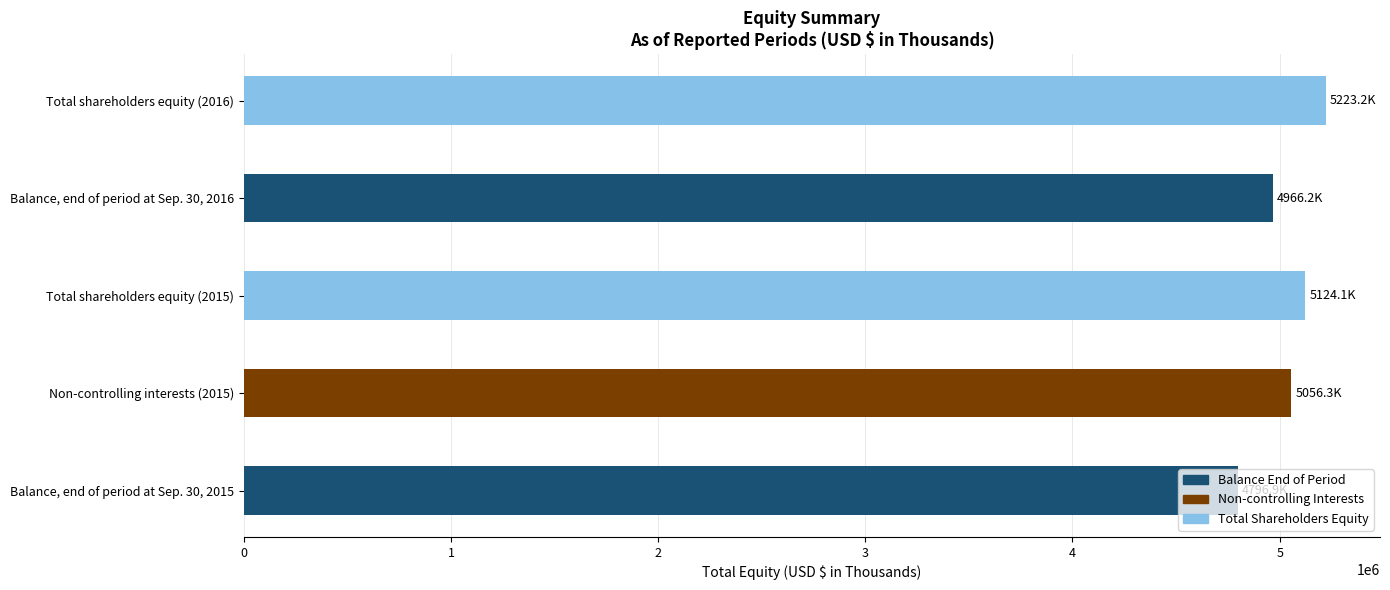

What is the change in value from Non-controlling interests (2015) to Total shareholders equity (2016)?

+166893